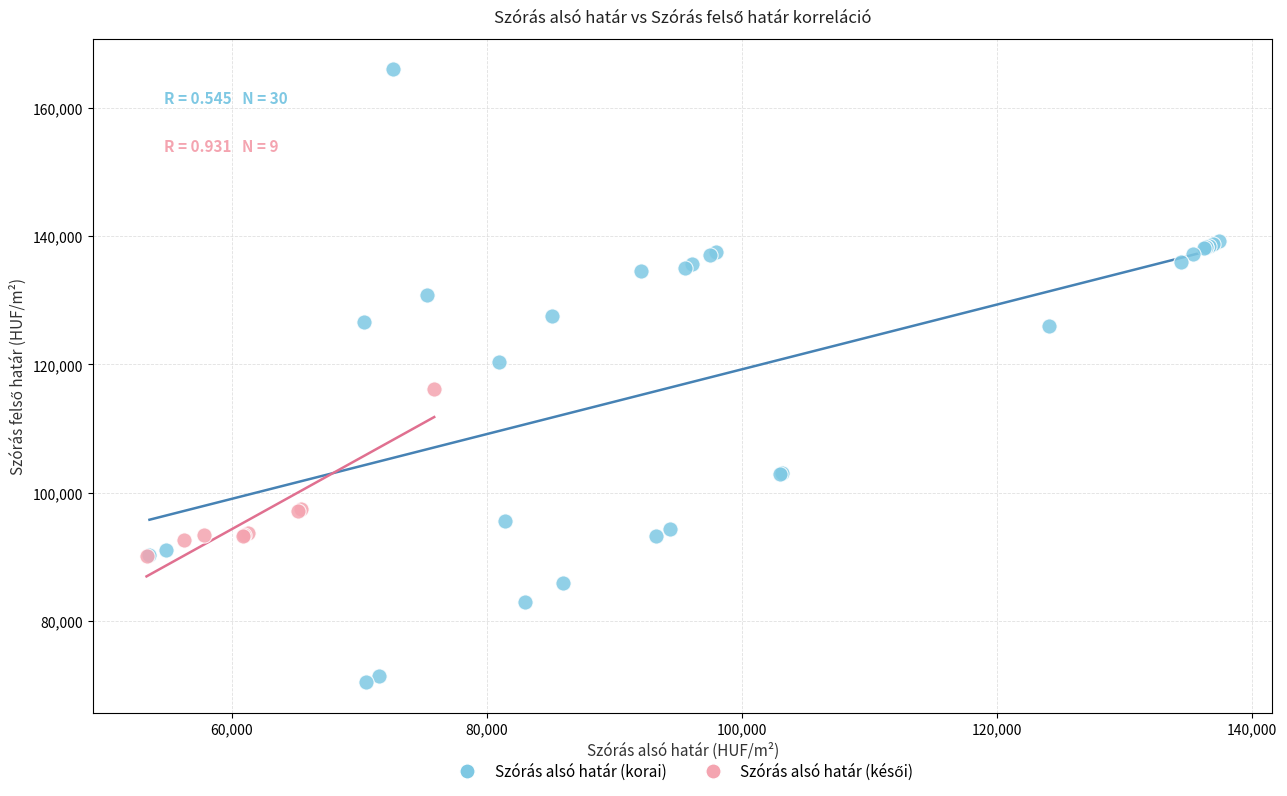

Which series reaches the minimum Y coordinate?

Szórás alsó határ (korai)